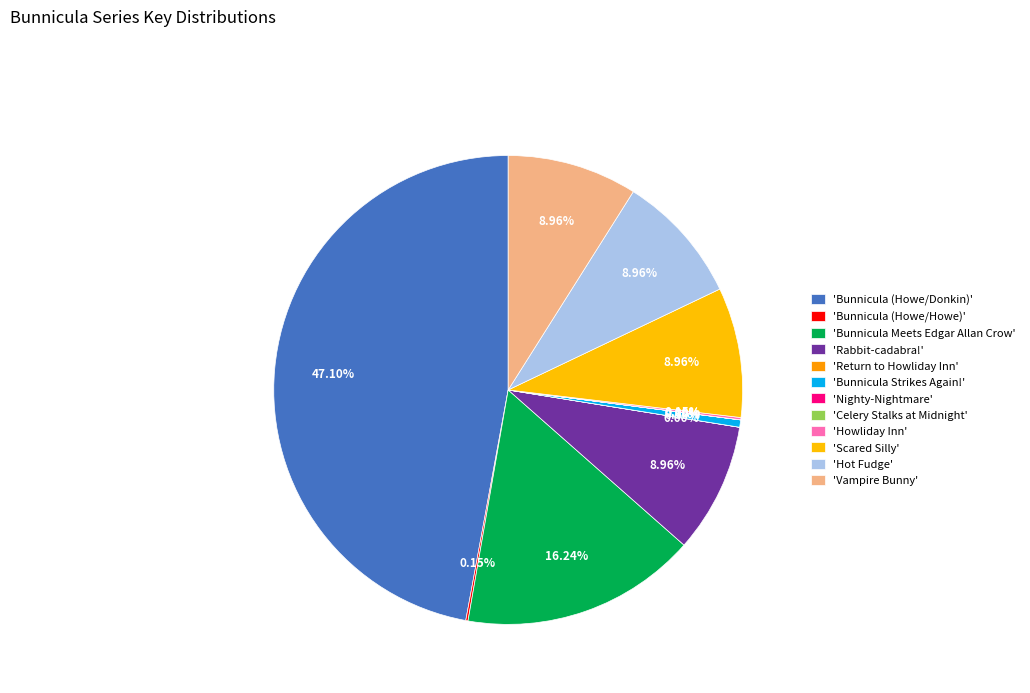

Which slice is the smallest?

Celery Stalks at Midnight